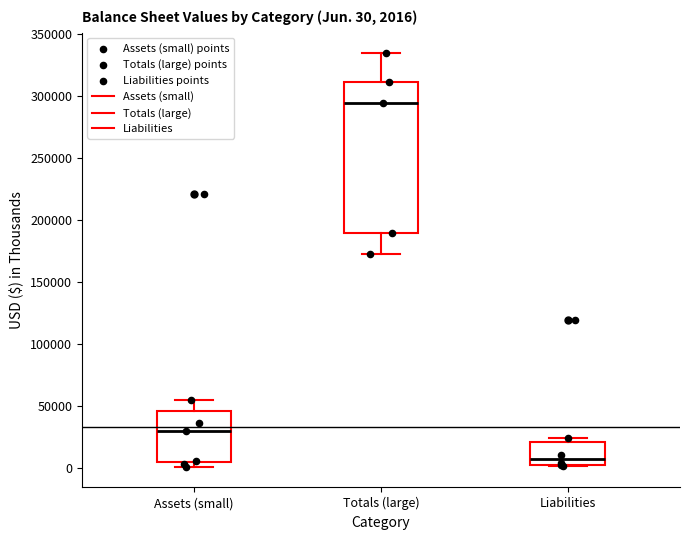

Which box's median line is the lowest?

Liabilities